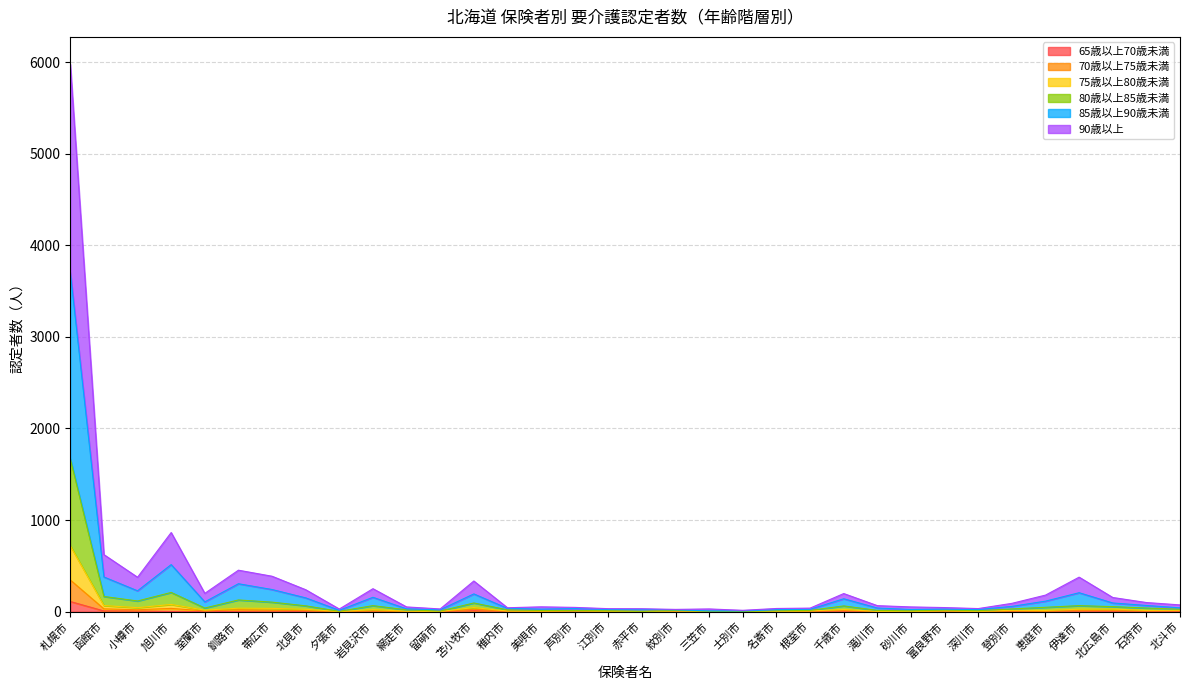

Does the chart display data point markers on the line(s)?

No